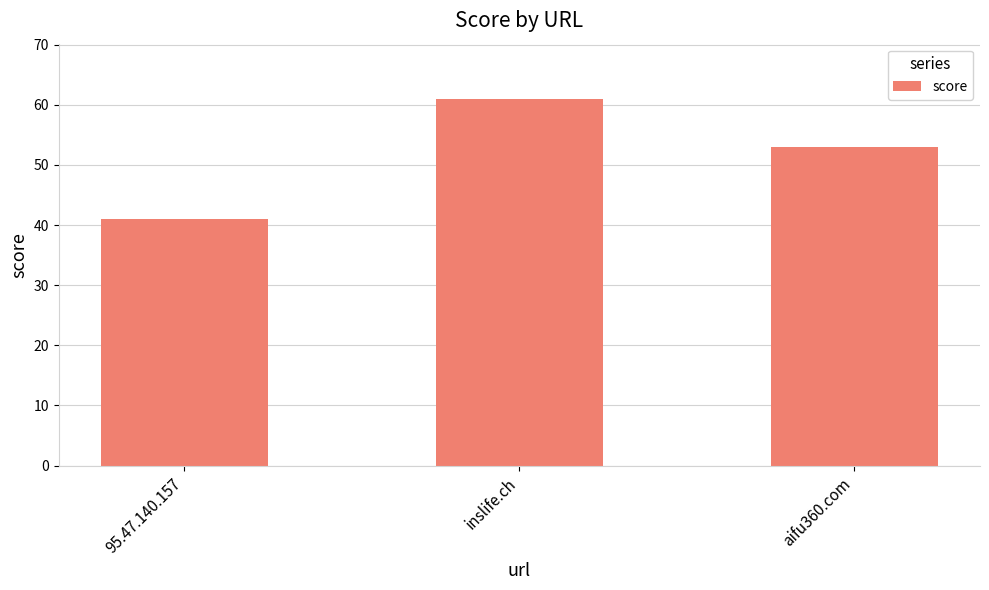

The value at aifu360.com is 53. True or false?

True